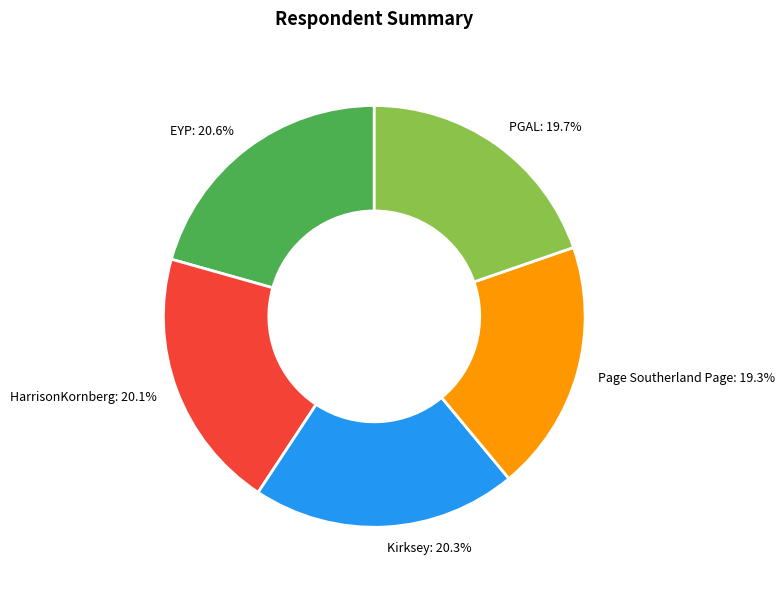

Is it true that EYP is 15% of the pie?

False